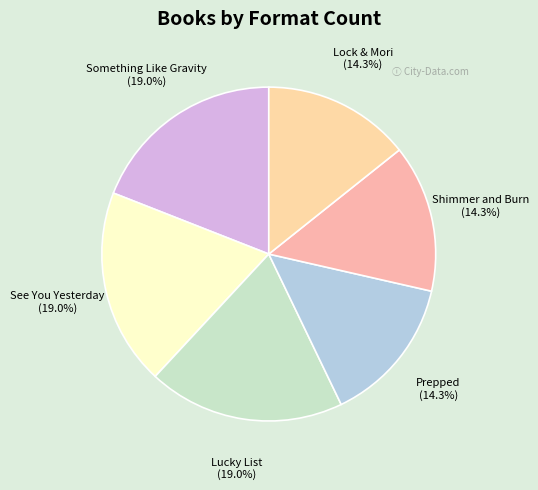

To the nearest percent, what portion does Shimmer and Burn represent?

14%